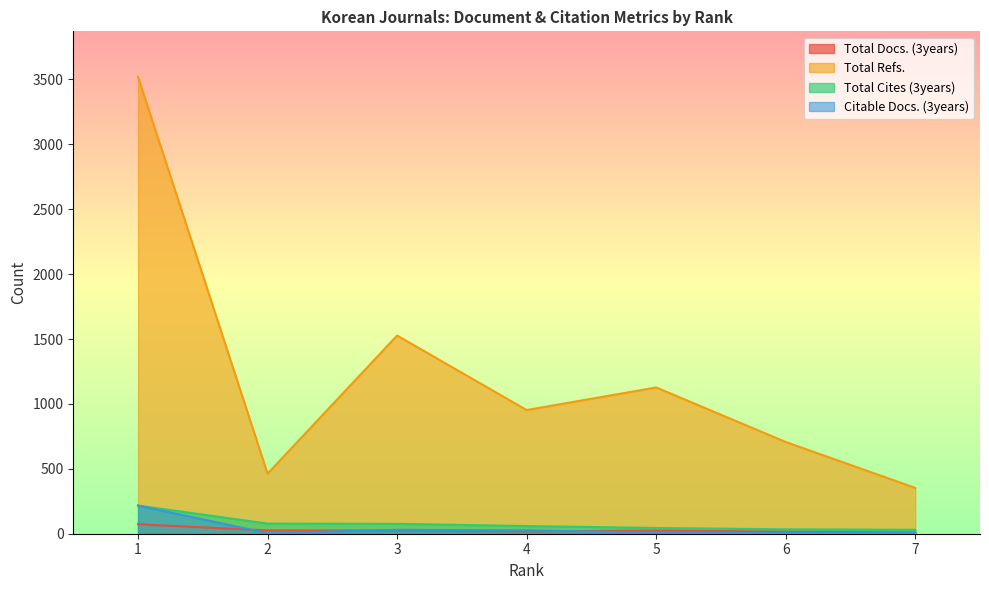

What is the sum of the Total Cites (3years) values at 7 and 3?

106